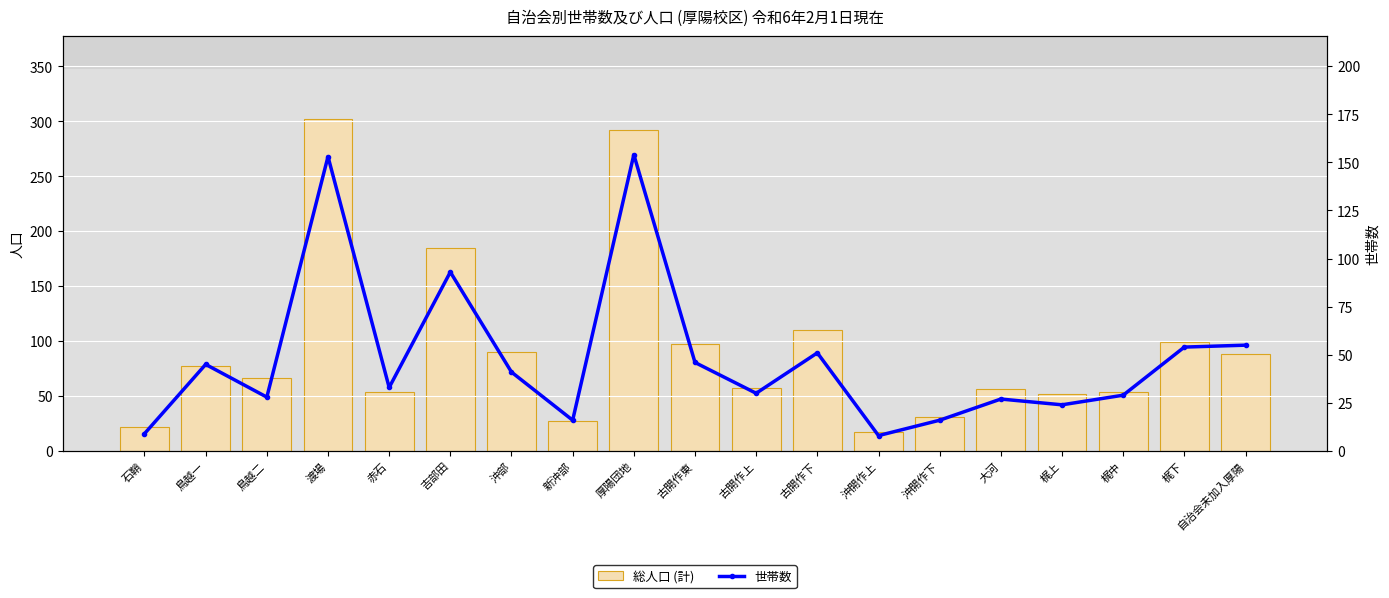

What is the maximum value shown in the chart?

302